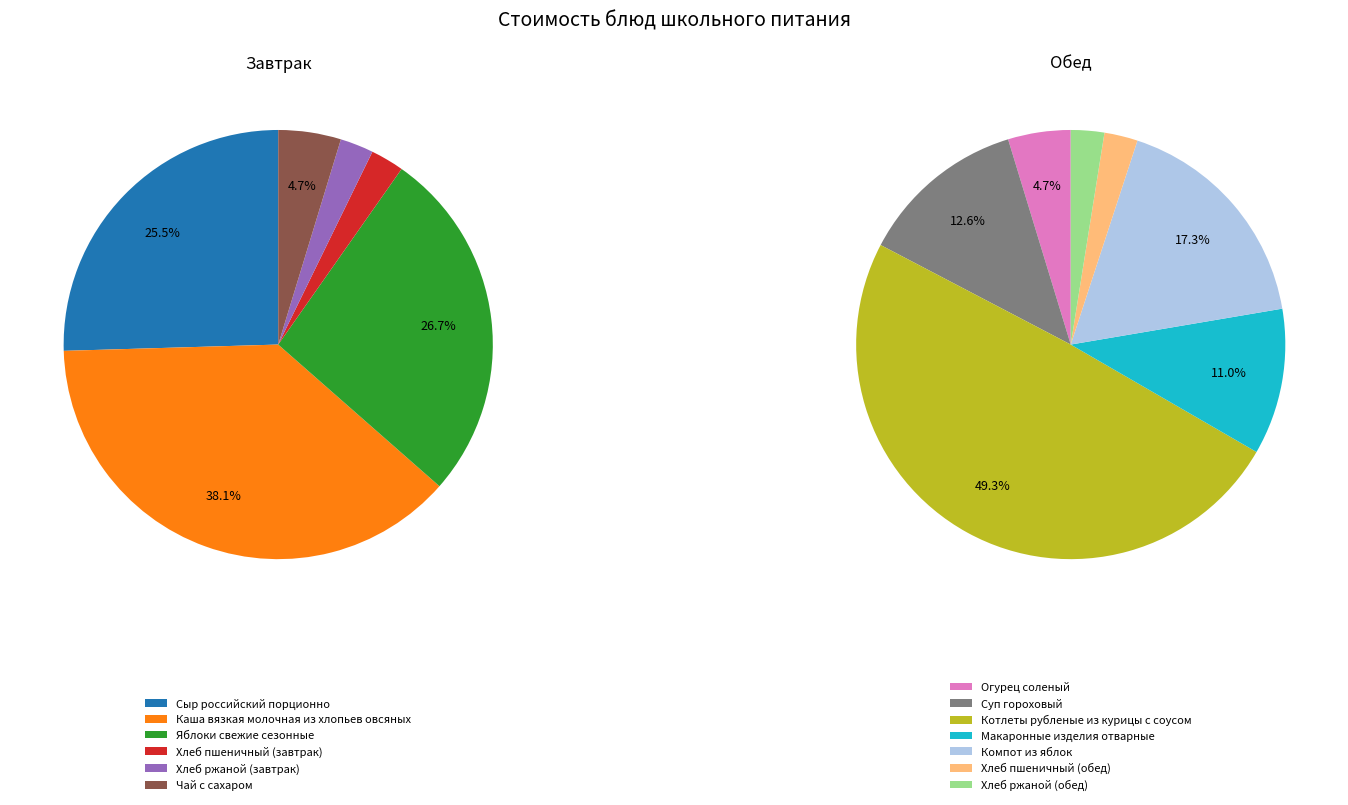

Which slice is the largest?

Котлеты рубленые из курицы с соусом